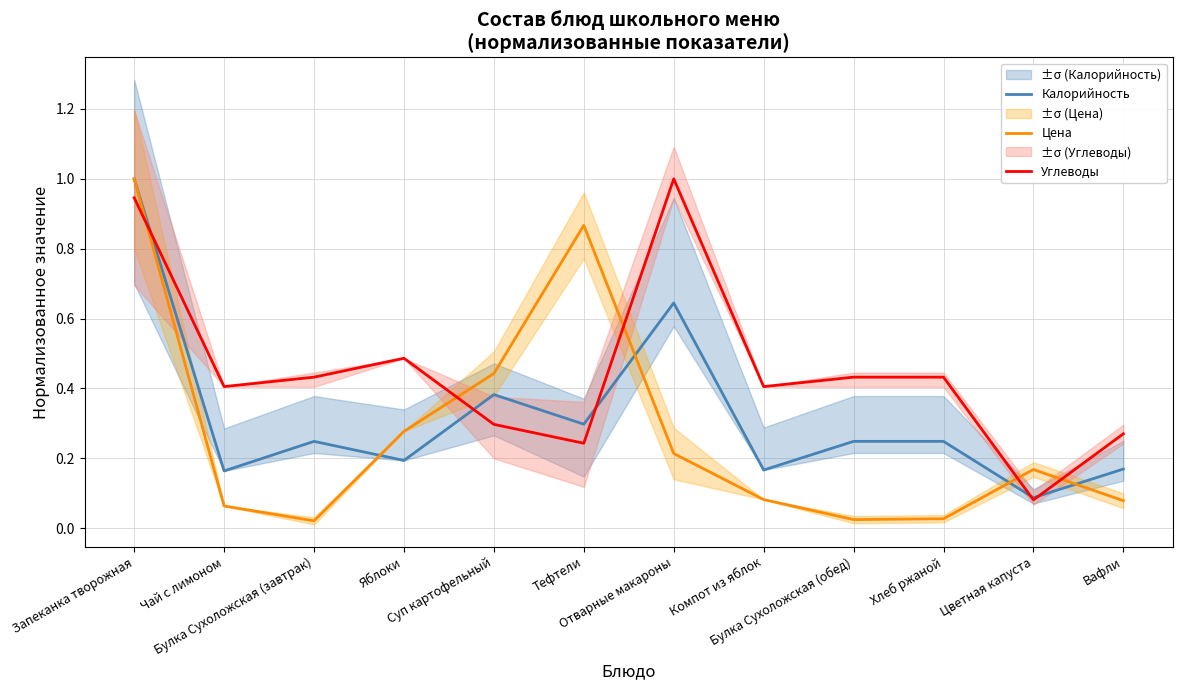

Read the Калорийность value at Булка Сухоложская (завтрак).

0.2